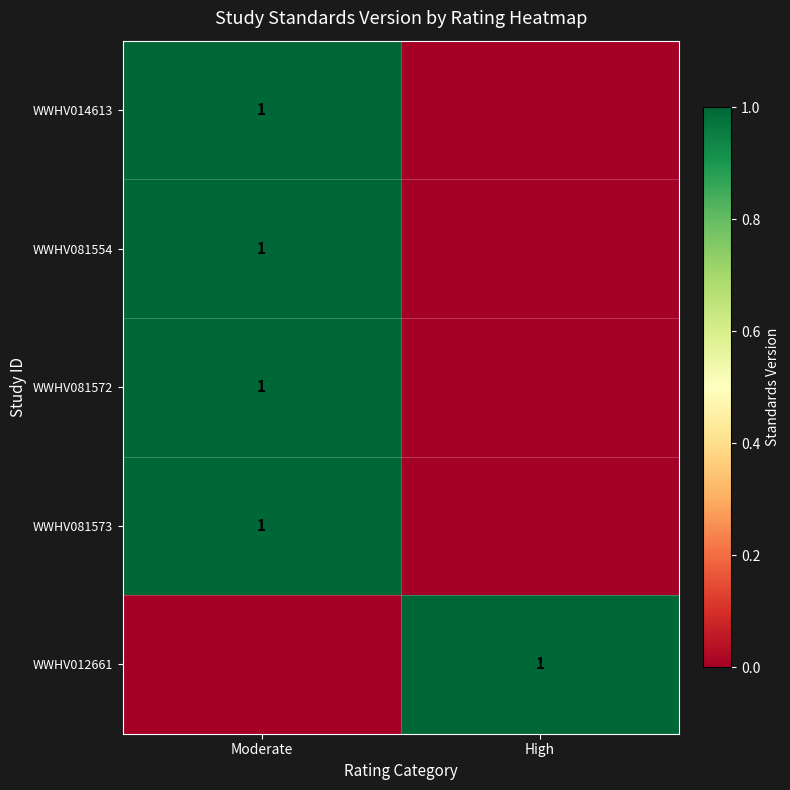

At which category is the sum across all series the highest?

Moderate